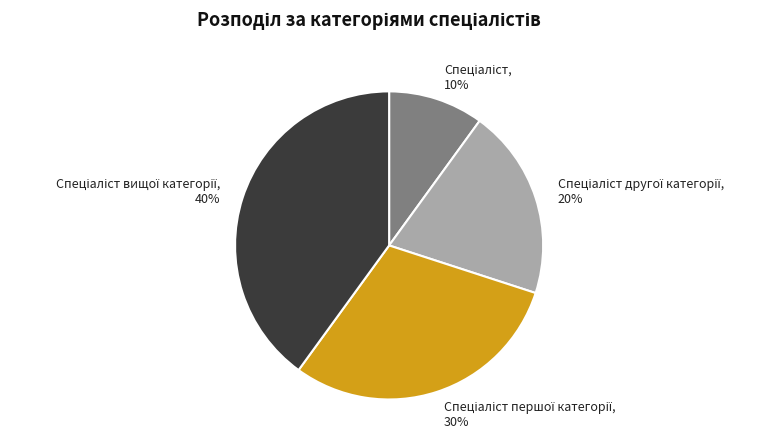

Is there any slice that represents more than half of the pie?

No